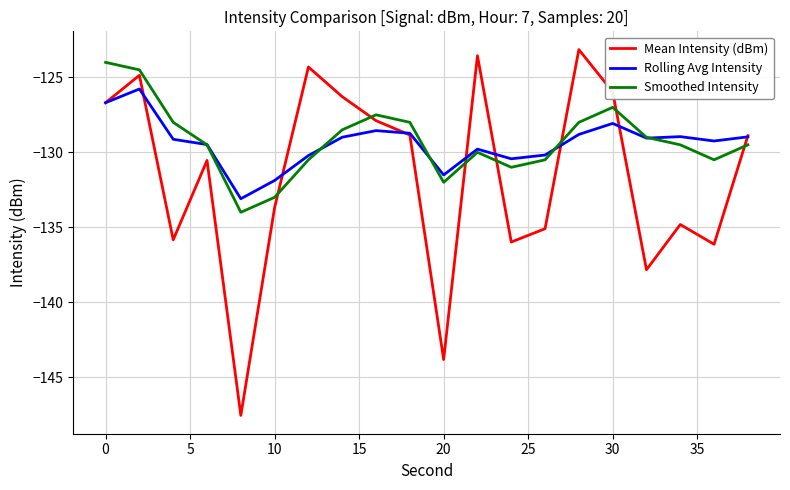

Which series has the widest spread of values?

Mean Intensity (dBm)